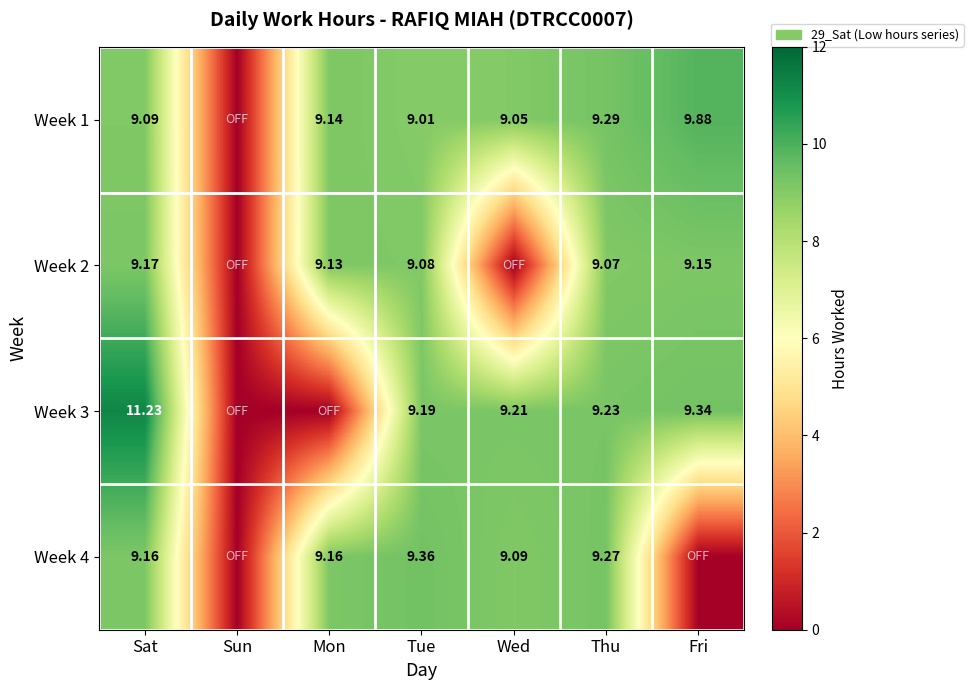

Is the value of Week 3 at Sat greater than the value of Week 1 at Thu?

Yes